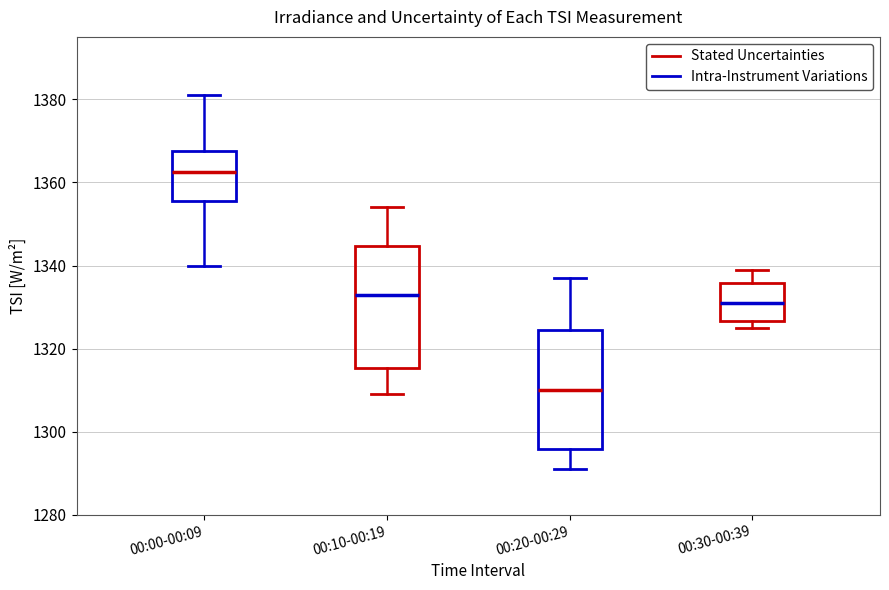

Reading left to right, read every box against the y-axis: the position of its median line, the range the box covers, and the ends of its whiskers. The values are not printed on the chart, so give them approximately, as read against the axis.

00:00-00:09: median 1362, box 1356 to 1368, whiskers 1340 to 1382
00:10-00:19: median 1334, box 1316 to 1344, whiskers 1310 to 1354
00:20-00:29: median 1310, box 1296 to 1324, whiskers 1292 to 1338
00:30-00:39: median 1332, box 1326 to 1336, whiskers 1326 (just below the box's lower edge) to 1340